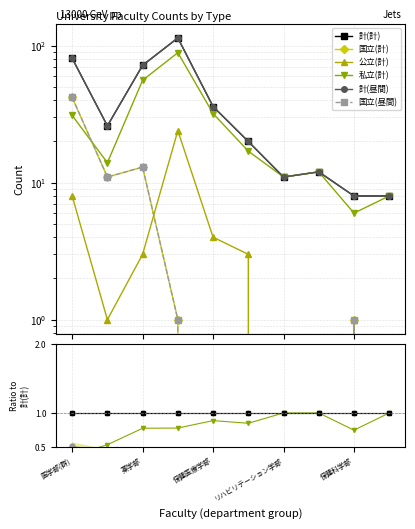

Rank the categories by 計(昼間) value from highest to lowest.

看護学部, 医学部(群), 薬学部, 保健医療学部, 歯学部, 健康科学部, ｽﾎﾟｰﾂ(・)健康(科)学部, リハビリテーション学部, 保健科学部, 医療保健学部